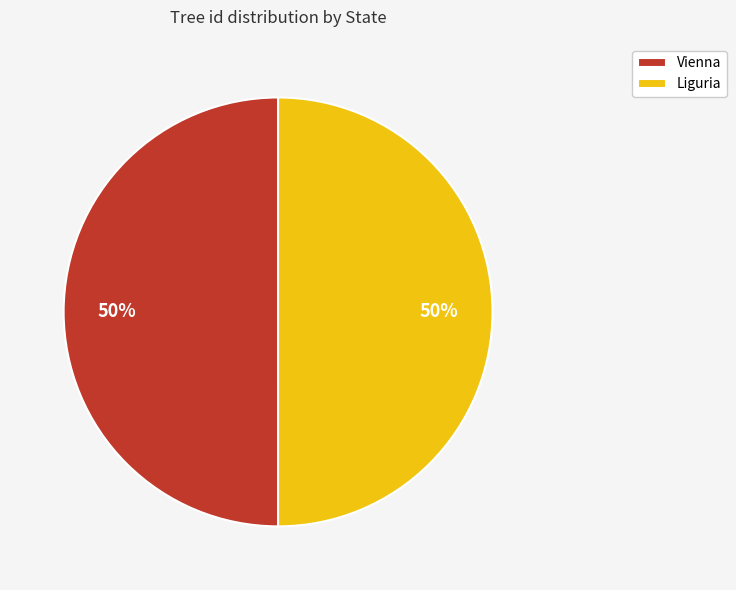

Is the sum of Liguria and Vienna greater than half?

Yes